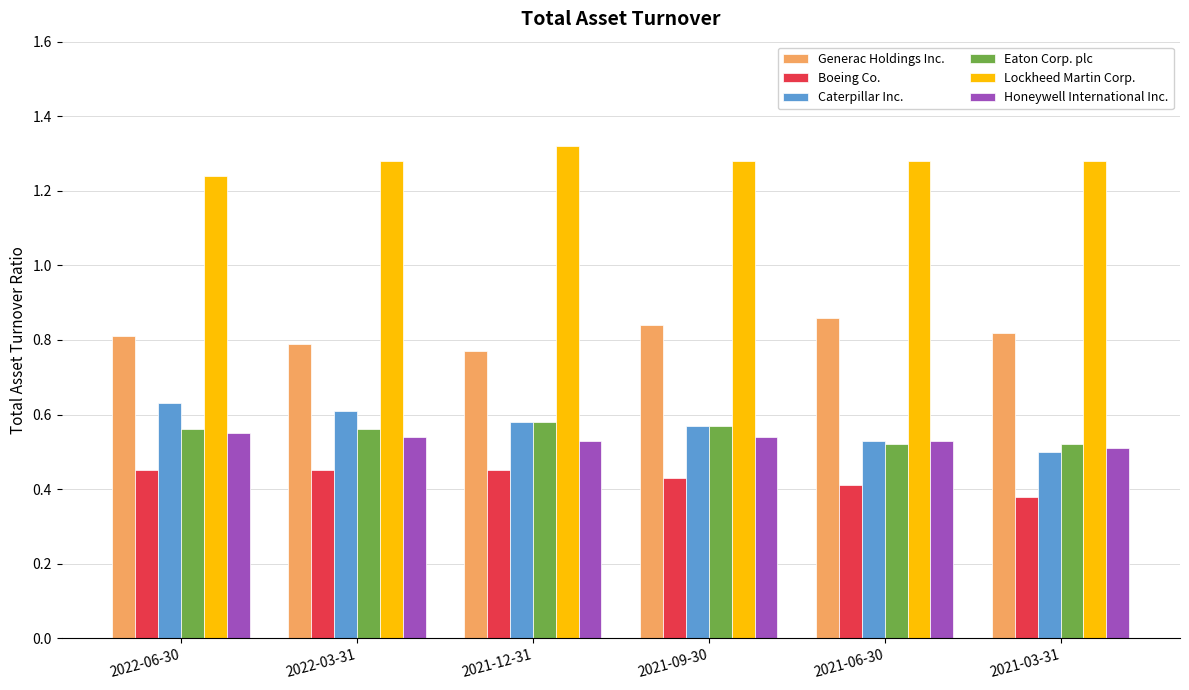

Which series has the largest total across all categories?

Lockheed Martin Corp.